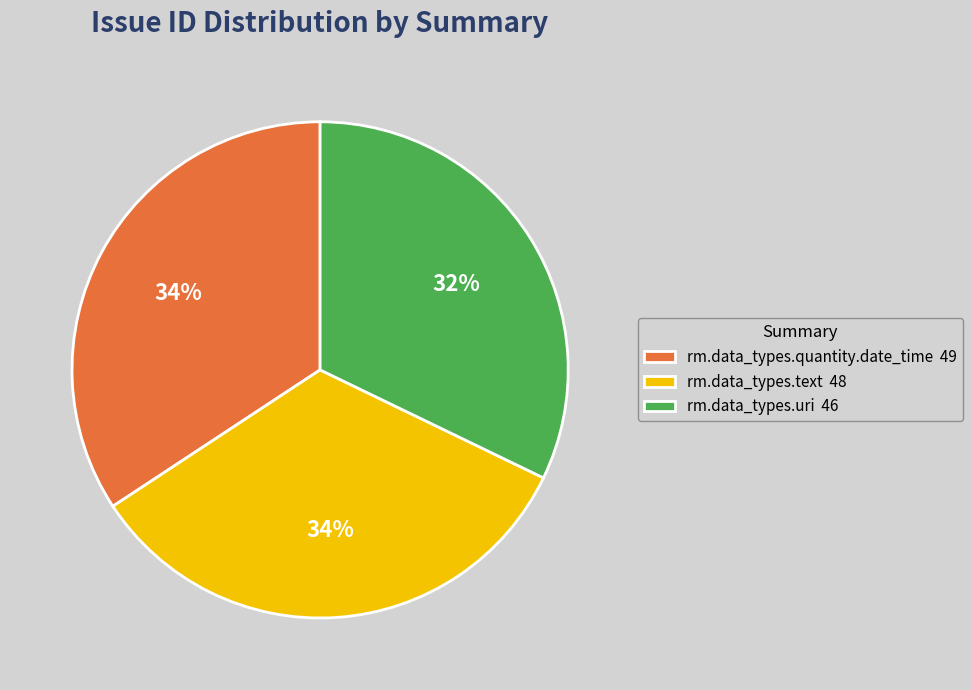

Between rm.data_types.uri 46 and rm.data_types.quantity.date_time 49, which is larger?

rm.data_types.quantity.date_time 49